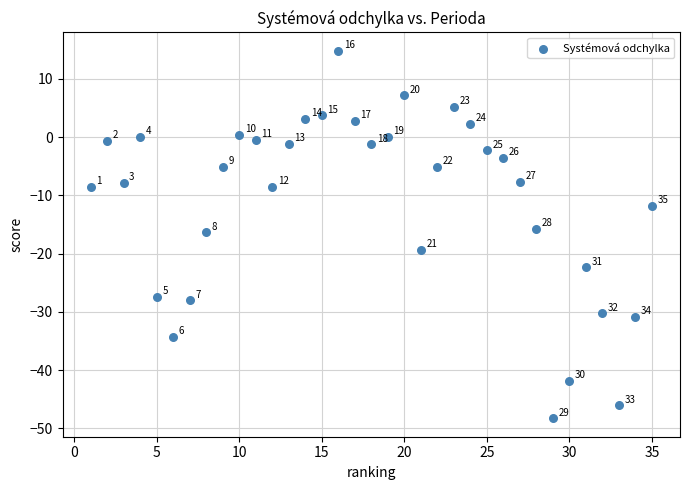

What is the range of X values (max minus min)?

34.0